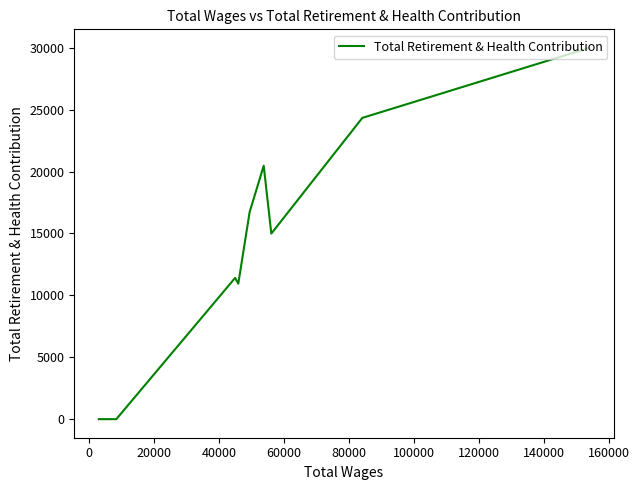

How many data points are less than 11408?

6